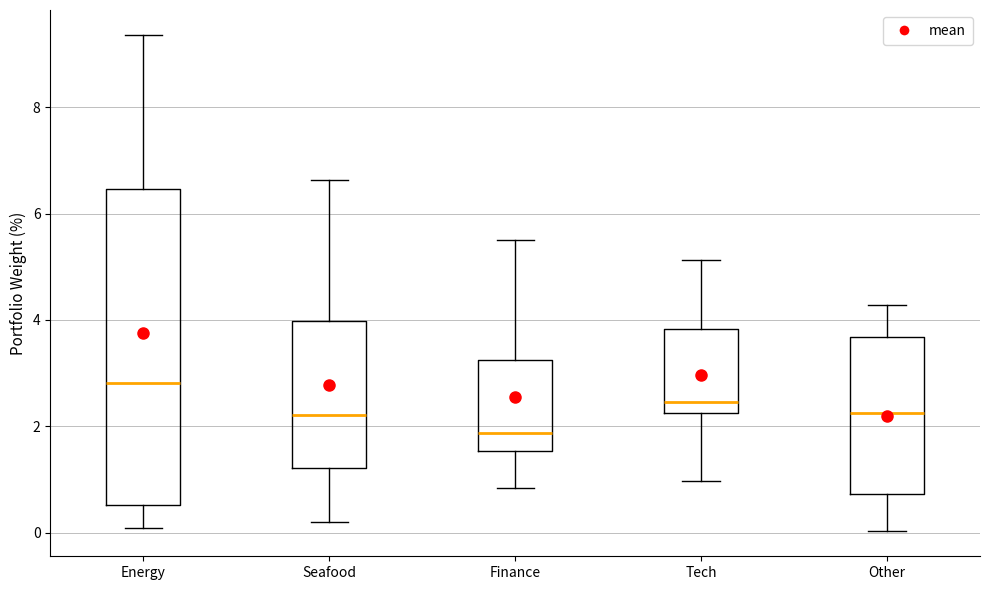

Which box is the tallest, from its lower edge to its upper edge?

Energy